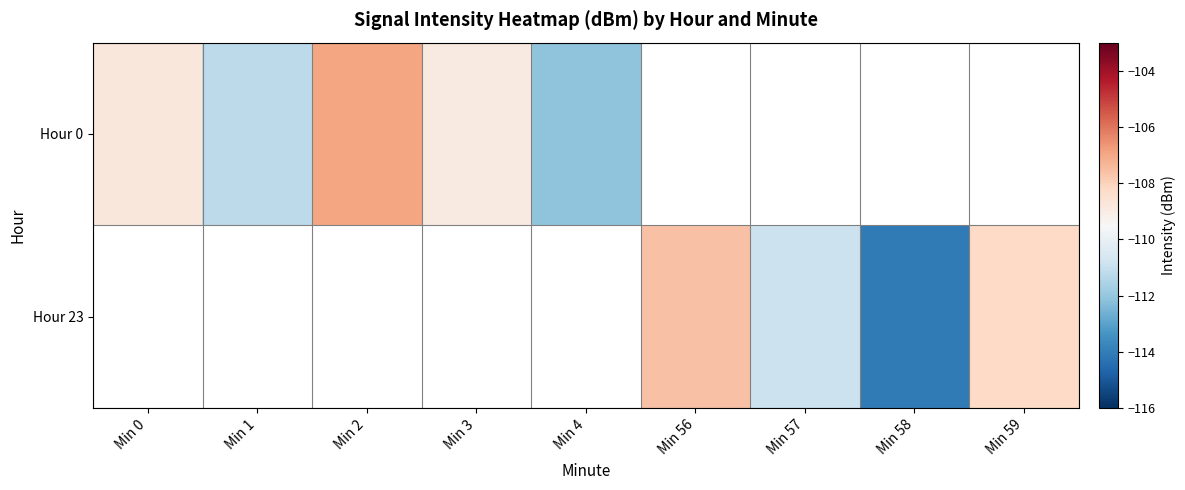

Count the number of data series in this chart.

2